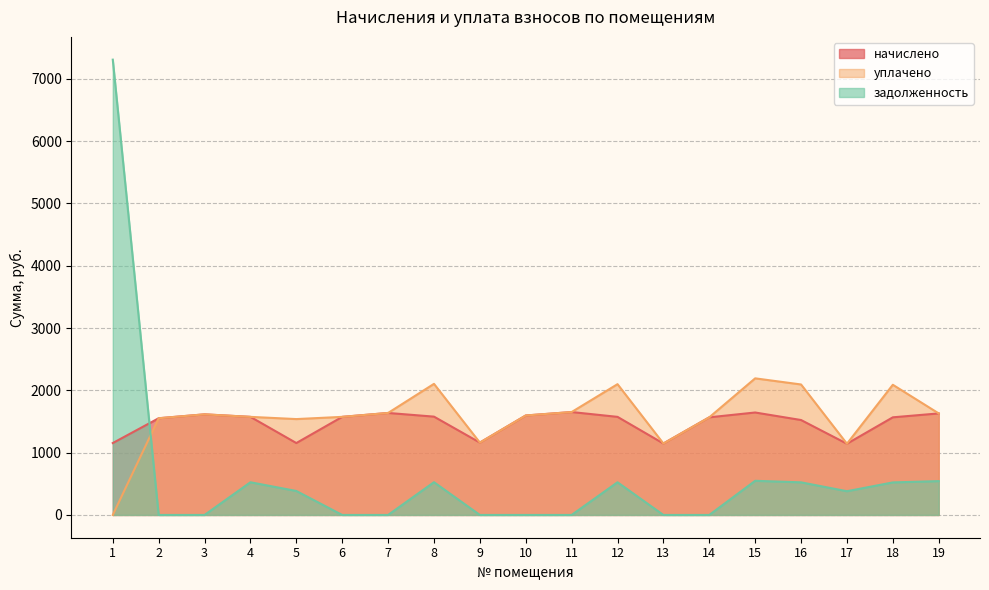

What is the sum of the уплачено values at 1 and 16?

2094.2